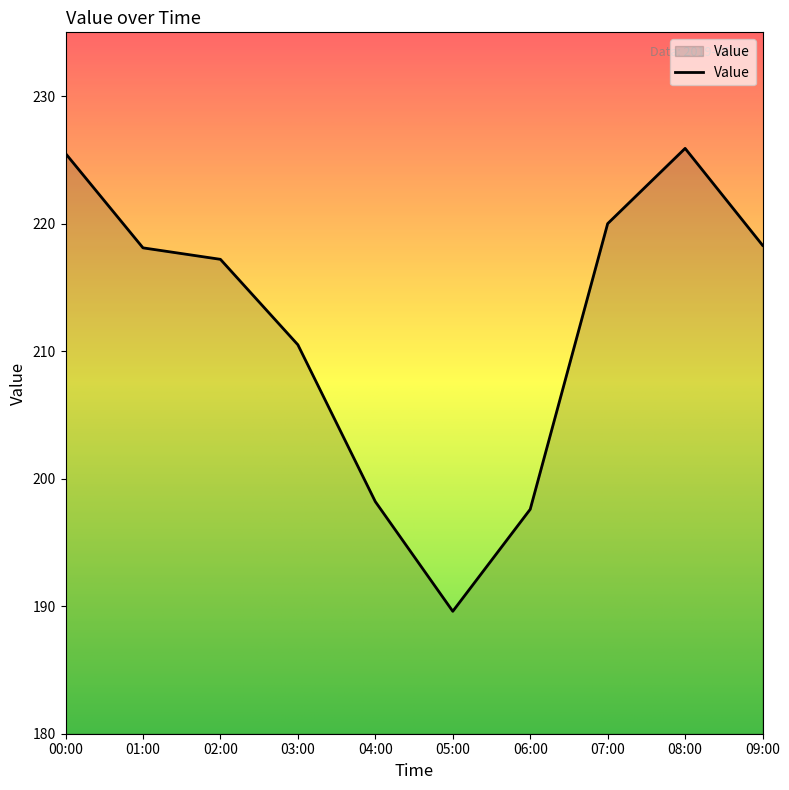

Which has a higher value, 00:00 or 05:00?

00:00